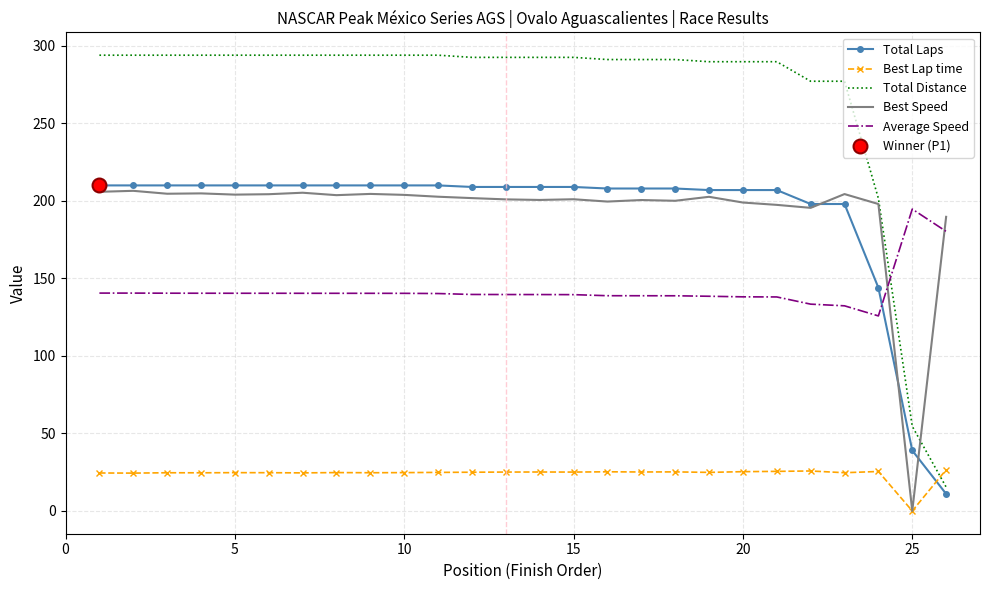

Is it true that Best Speed equals 198.9 at 20?

True